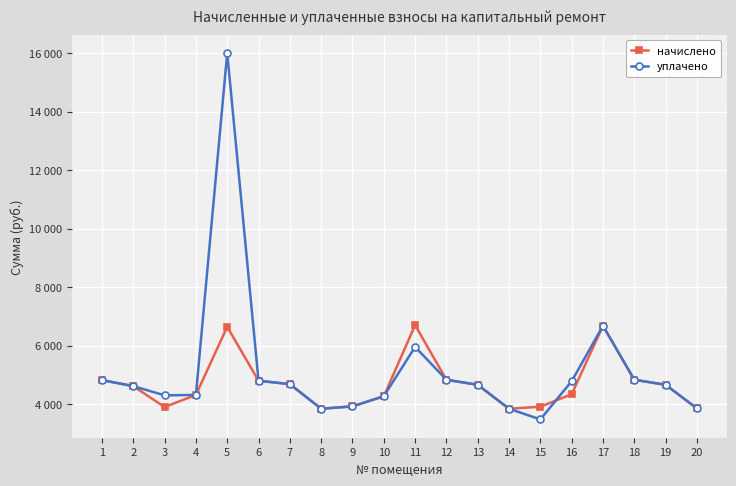

At which category is the sum across all series the highest?

5